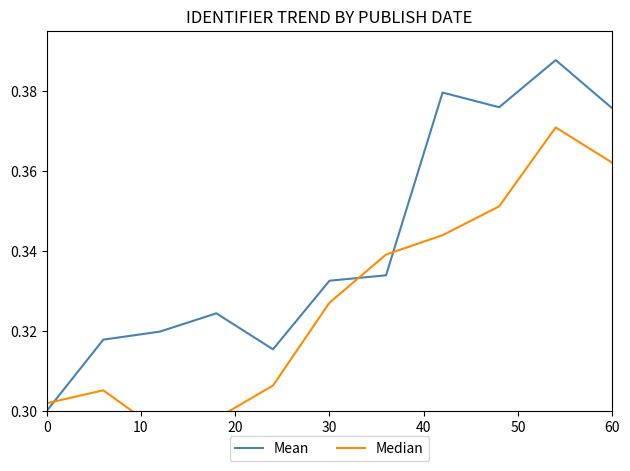

Rank the series by their average value, from highest to lowest.

Mean, Median